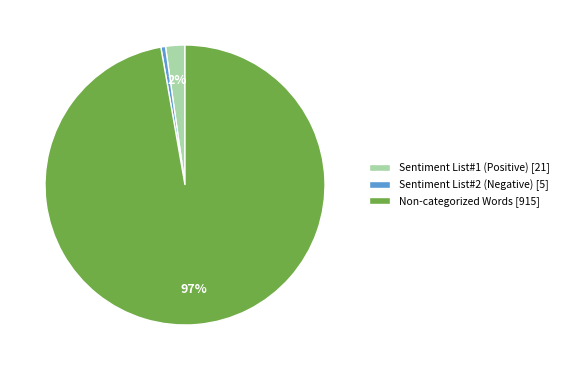

To the nearest percent, what is the average slice percentage?

33%